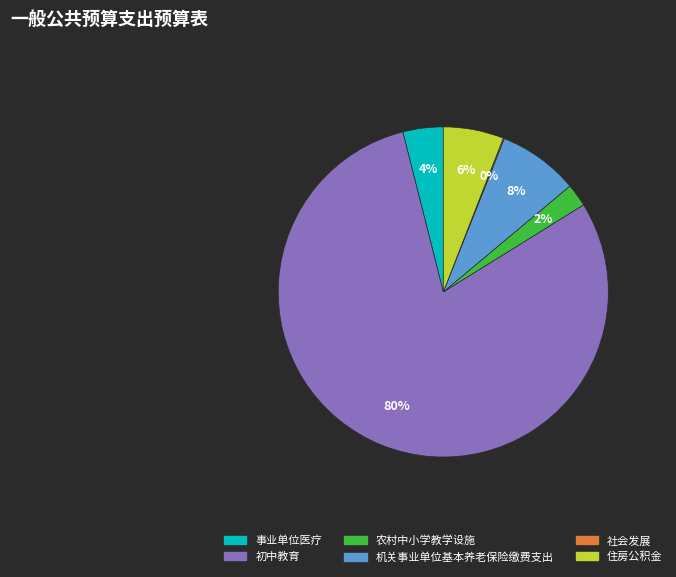

Which slice represents more than half of the pie?

初中教育